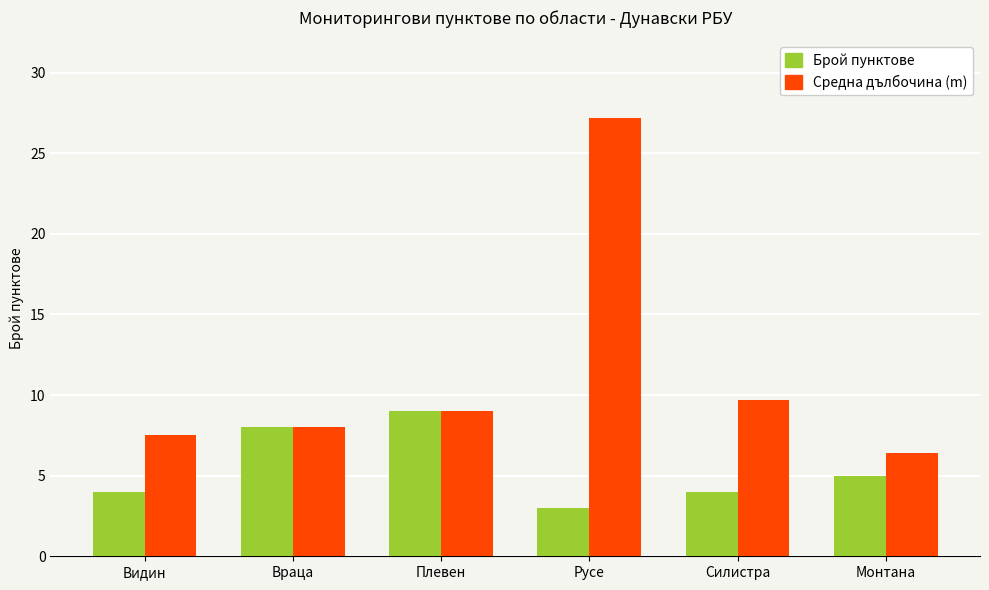

The Брой пунктове series shows 1.2 at Силистра. True or false?

False